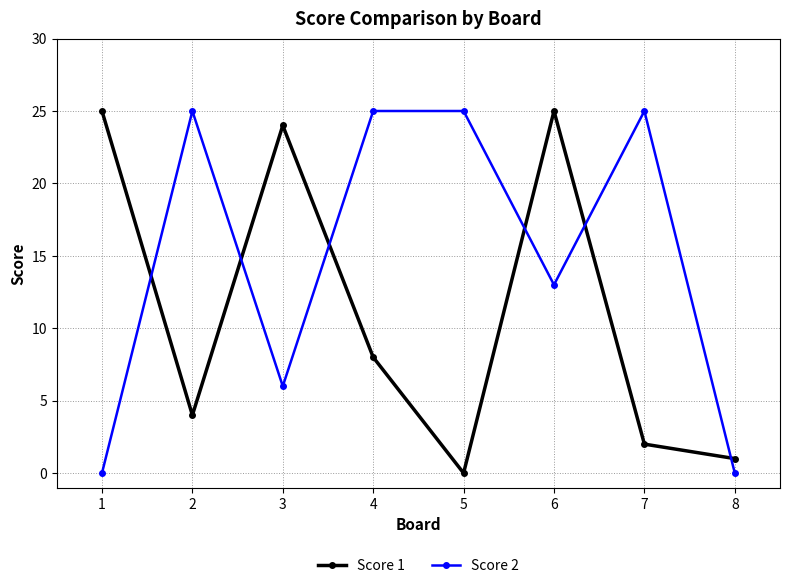

What is the sum of all Score 1 values?

89